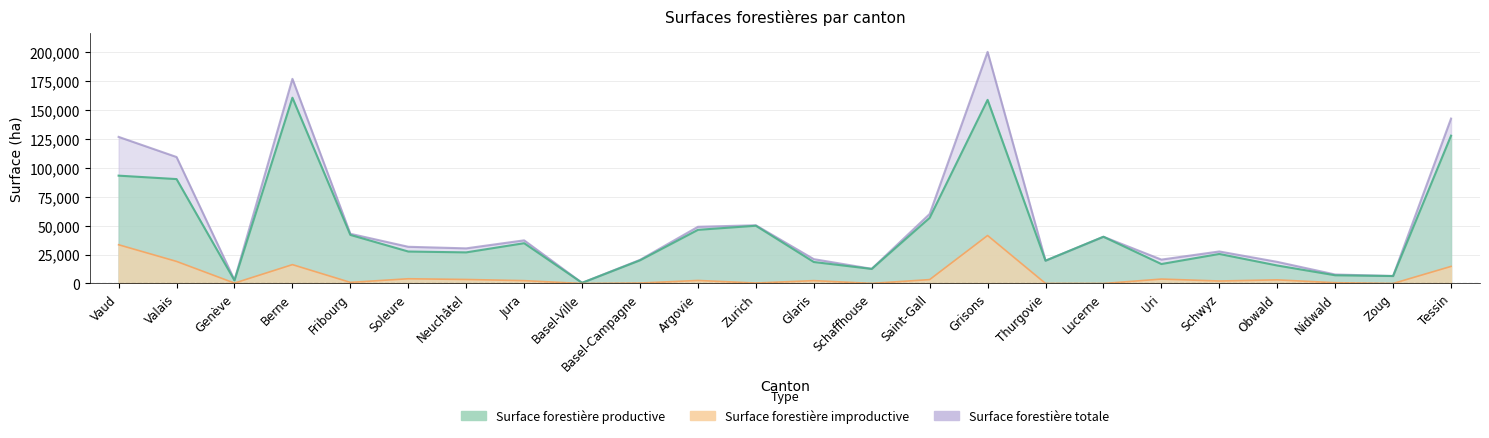

Which series has the widest spread of values?

surface_totale